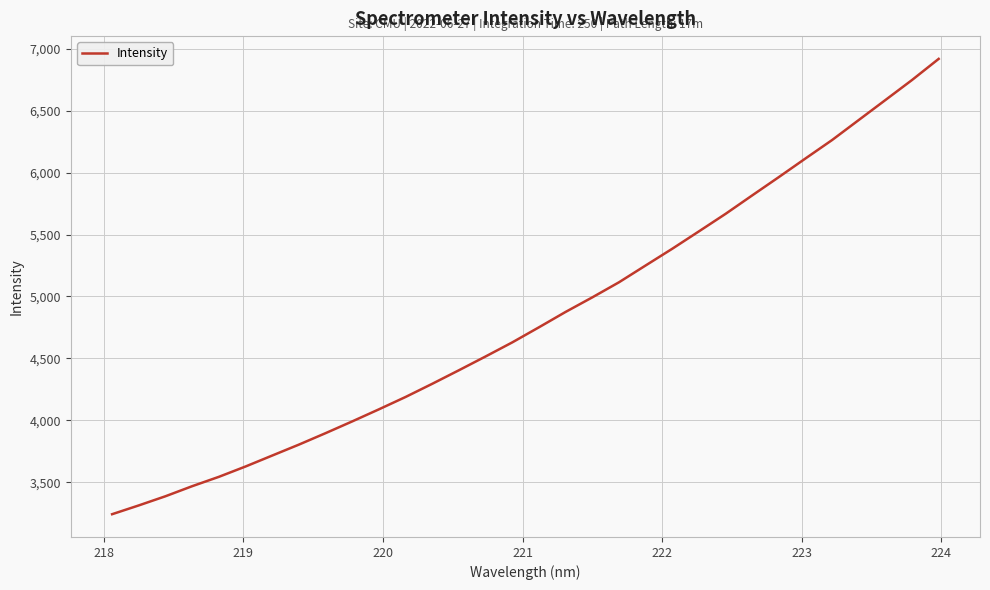

What is the smallest value displayed?

3243.2